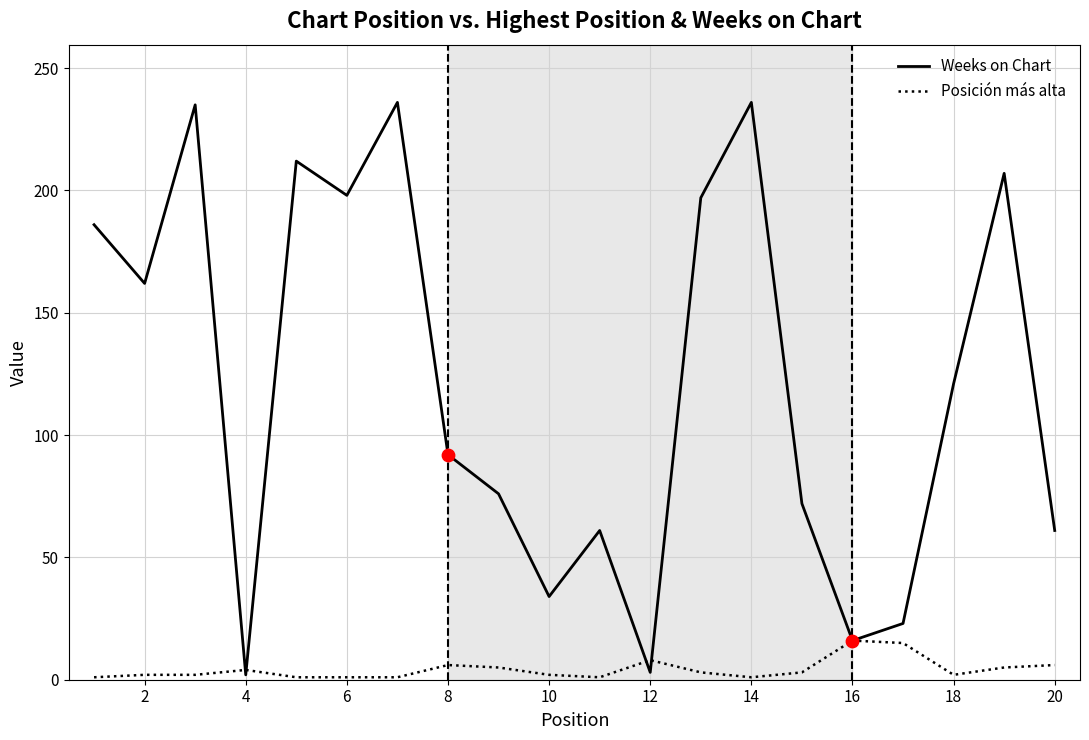

Which series has the largest total across all categories?

Weeks on Chart